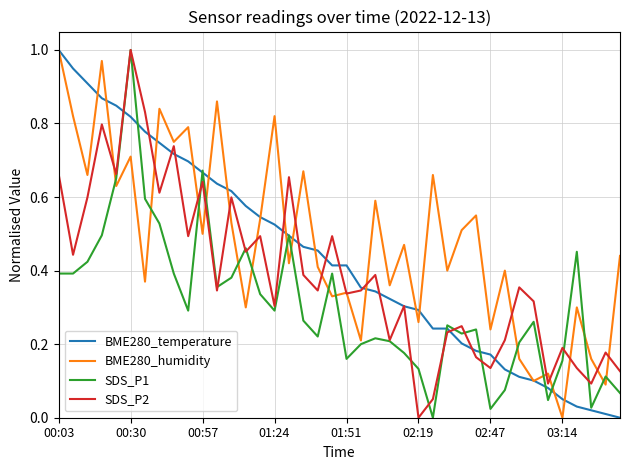

Rank the series by their average value, from highest to lowest.

BME280_humidity, BME280_temperature, SDS_P2, SDS_P1